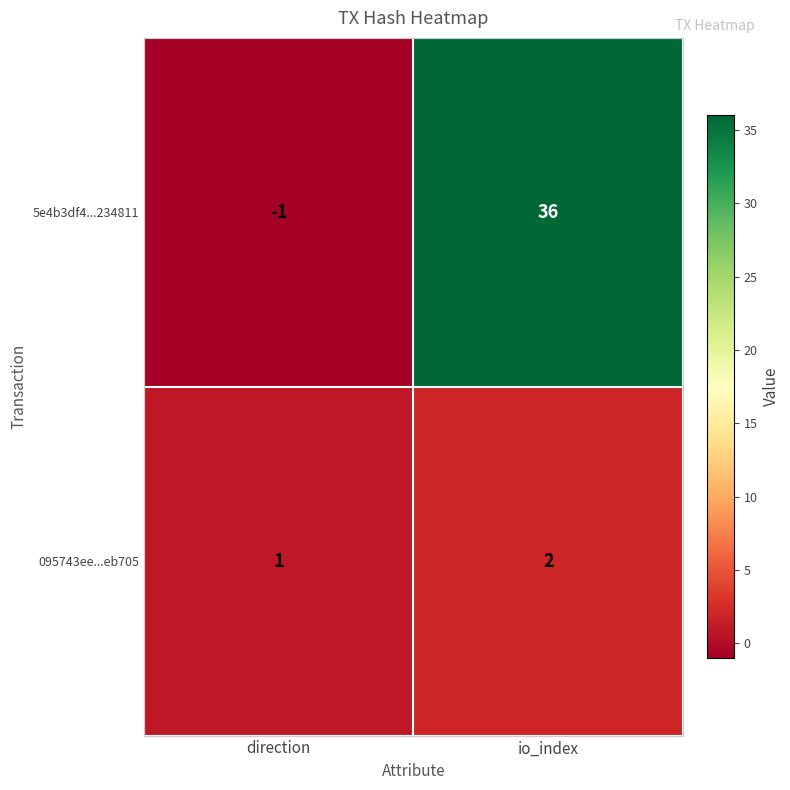

At which label is 095743ee...eb705 closest to 1?

direction